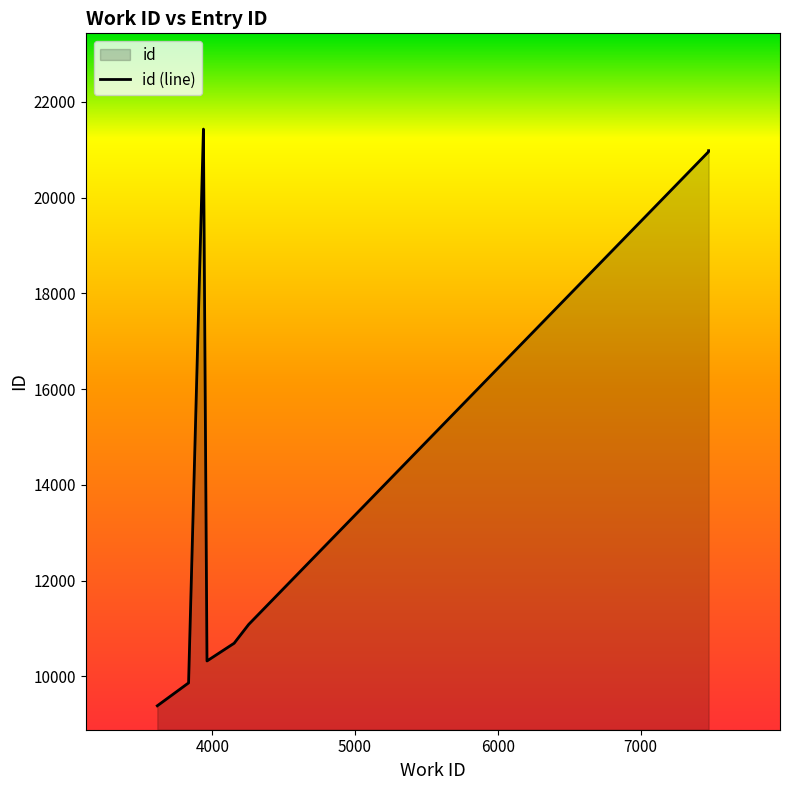

What is the change in value from 3834 to 3938?

+11565